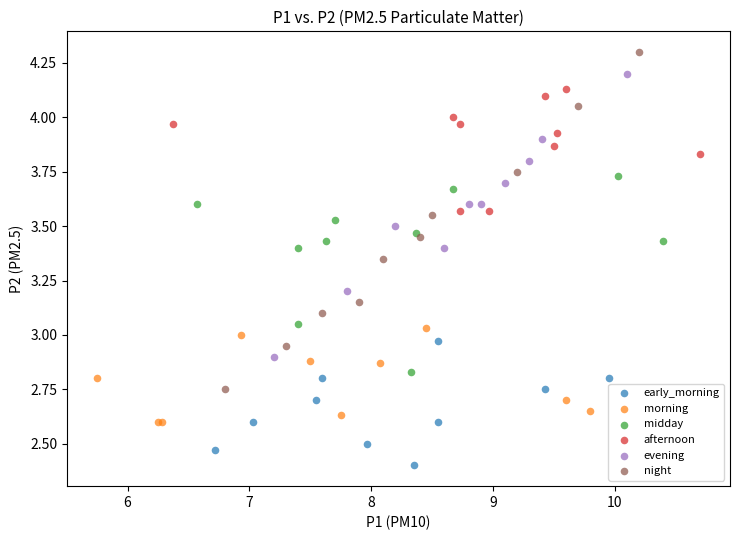

Which series has the largest Y range (max minus min)?

night